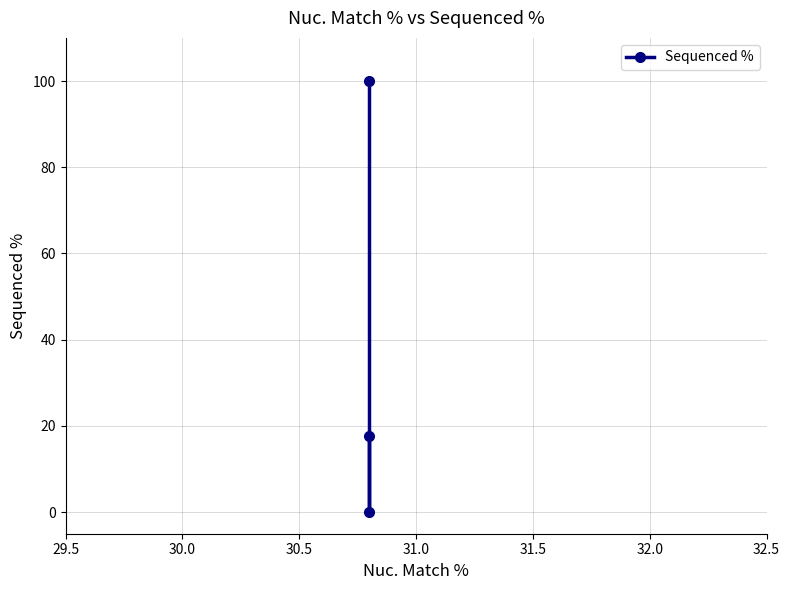

Reading right to left, list all the values displayed in this chart.

17.6	0.0	100.0